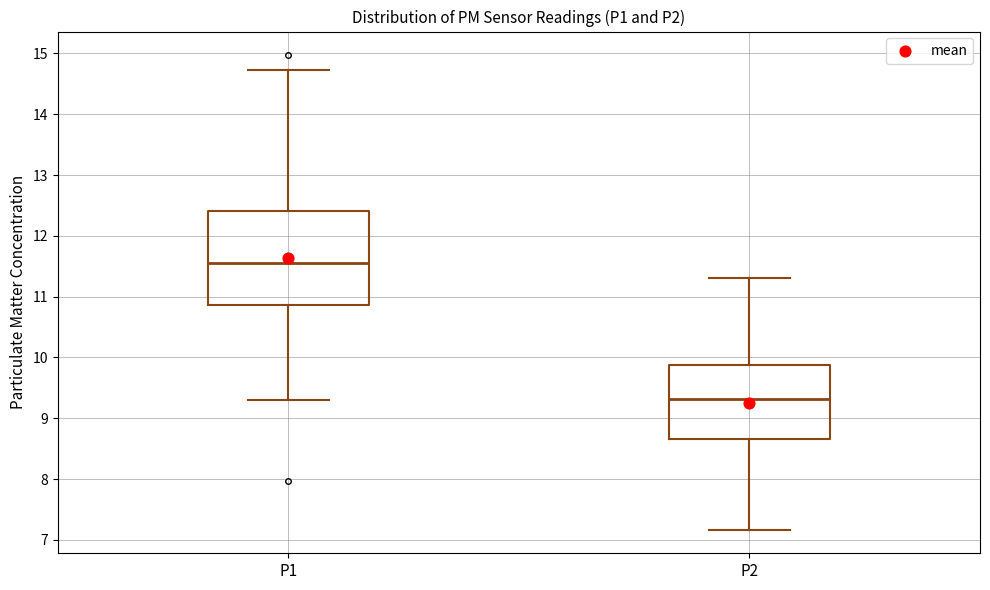

Where does the lower whisker of the box for P2 end on the y-axis? The values are not printed on the chart, so give them approximately, as read against the axis.

7.2